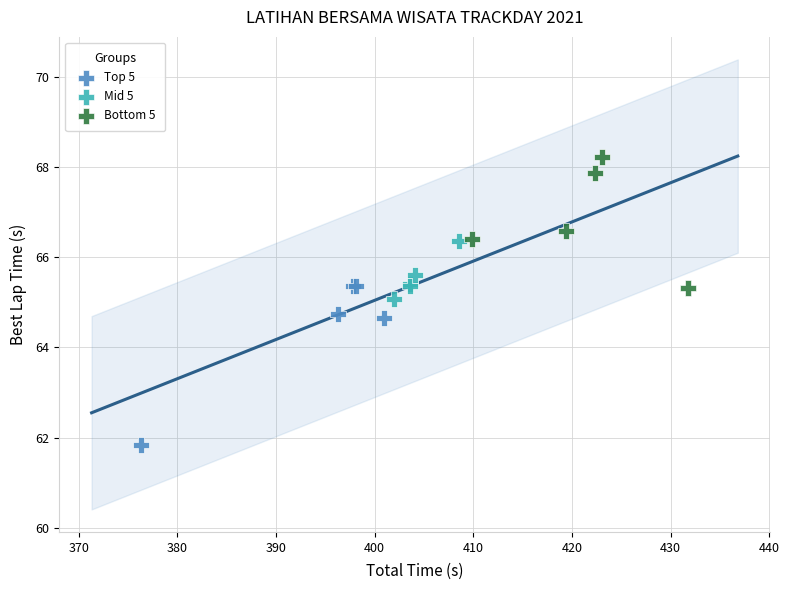

What are all the series names shown in the legend?

Top 5, Mid 5, Bottom 5